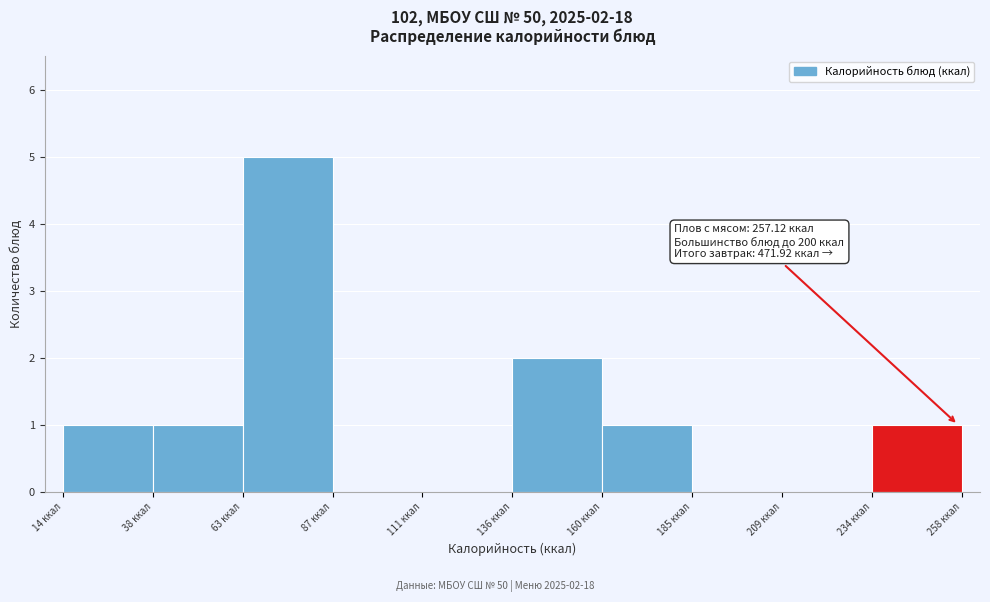

Over which range of the x-axis is the bar tallest?

65 to 85